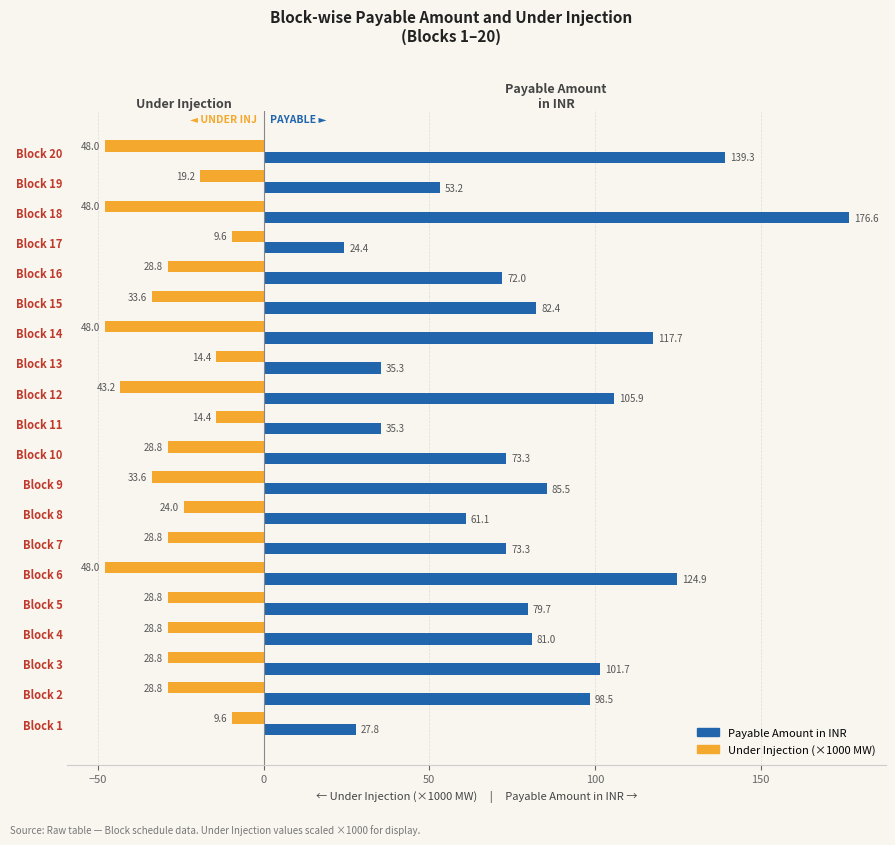

What is the highest value of the Payable Amount in INR series?

176.6